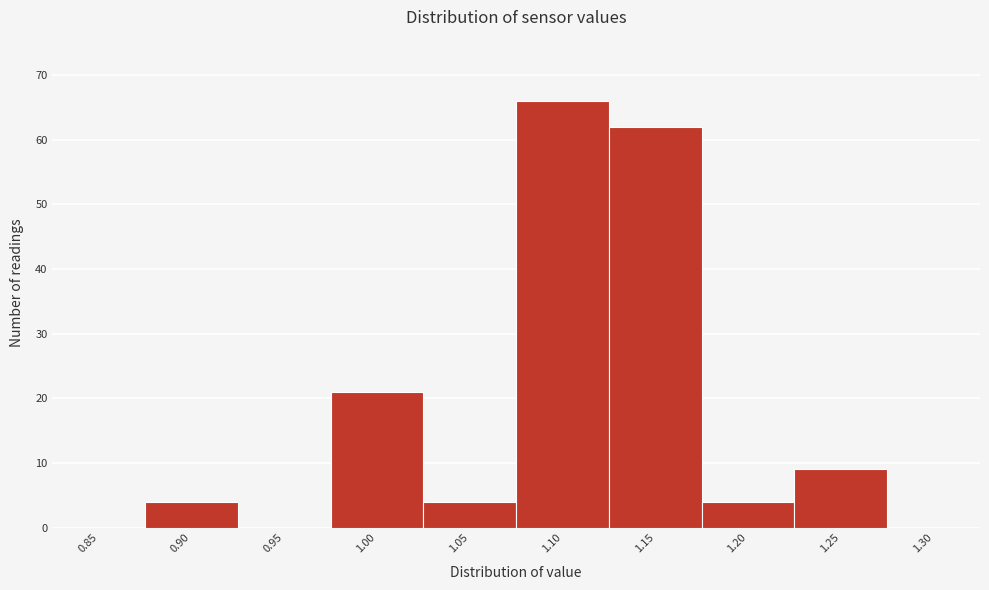

Reading left to right, what are all the values shown in this chart?

0.85=0	0.90=4	0.95=0	1.00=21	1.05=4	1.10=66	1.15=62	1.20=4	1.25=9	1.30=0